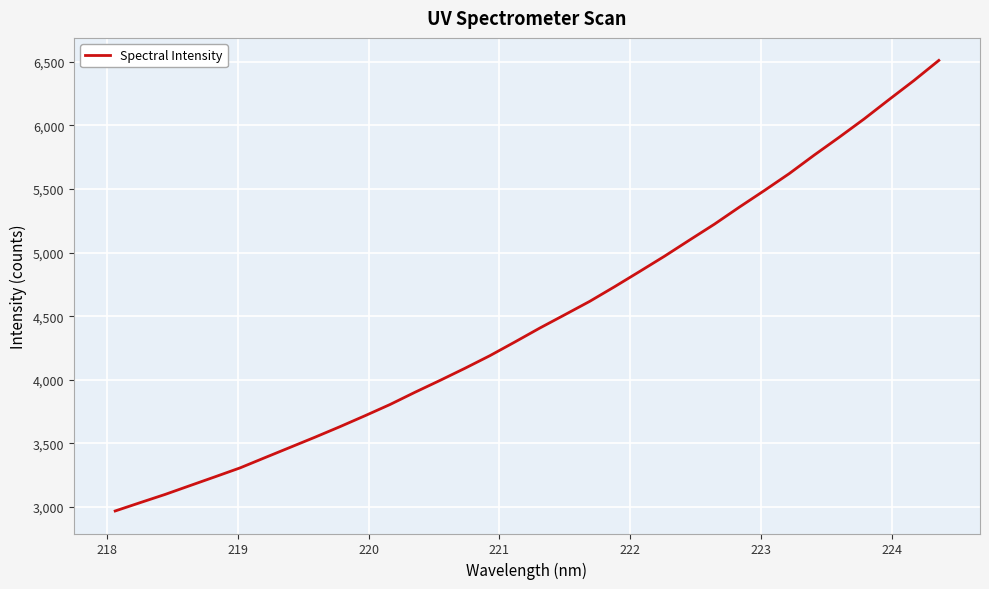

What is the maximum value shown in the chart?

6510.9